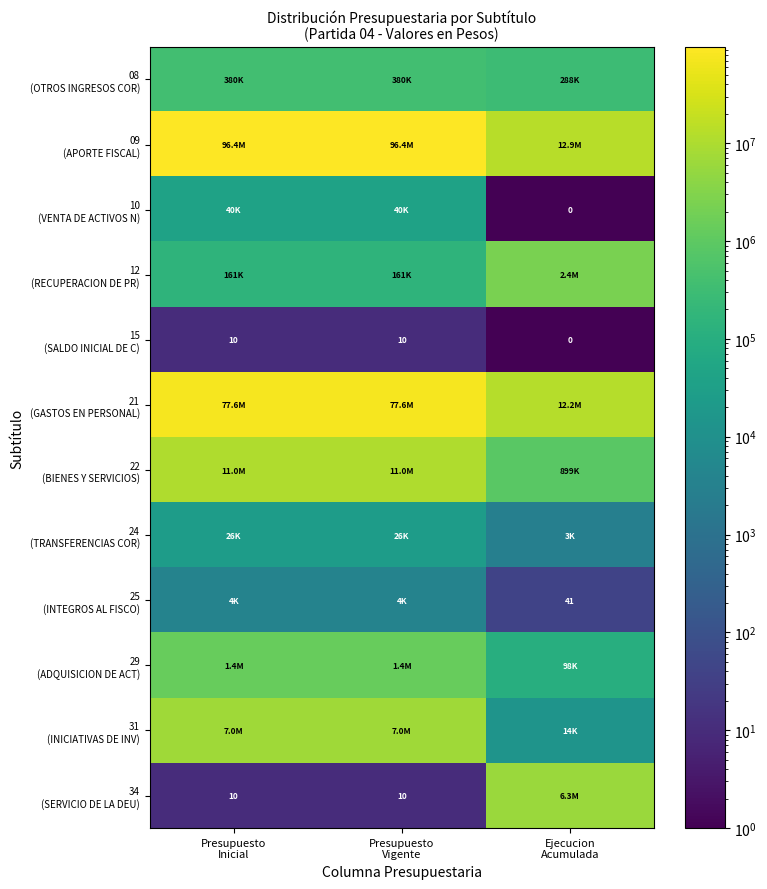

What is the spread (max minus min) of values at Presupuesto
Inicial?

96357412.0